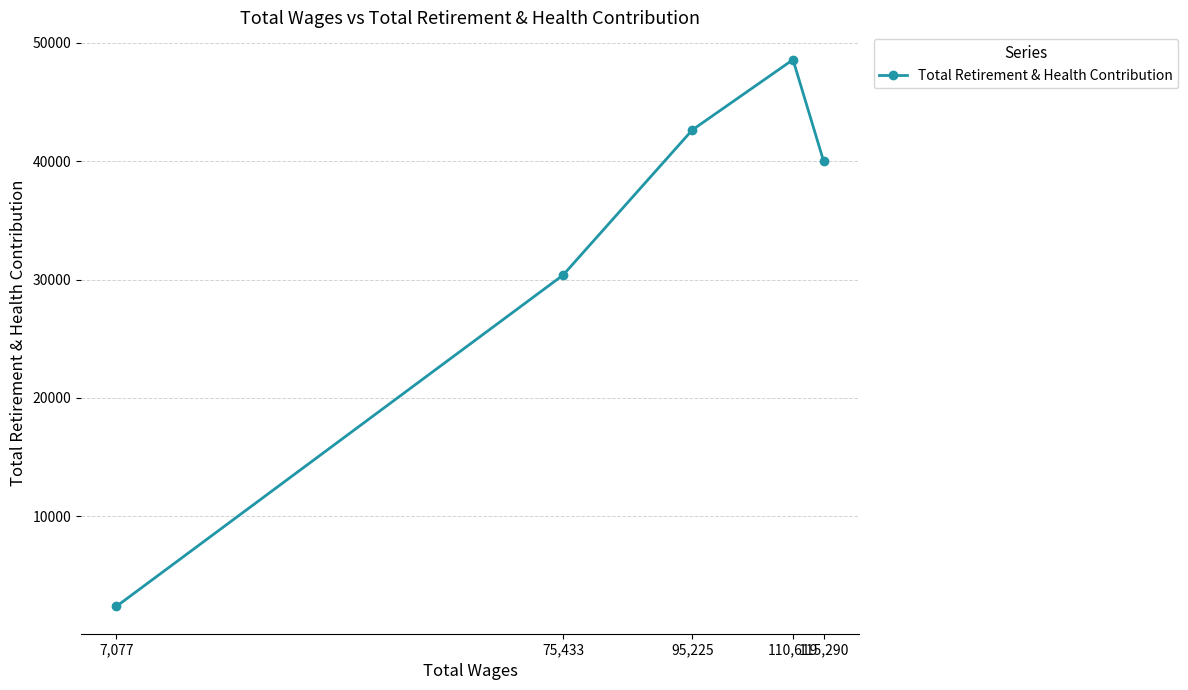

What is the label of the 1st point from the right?

115,290